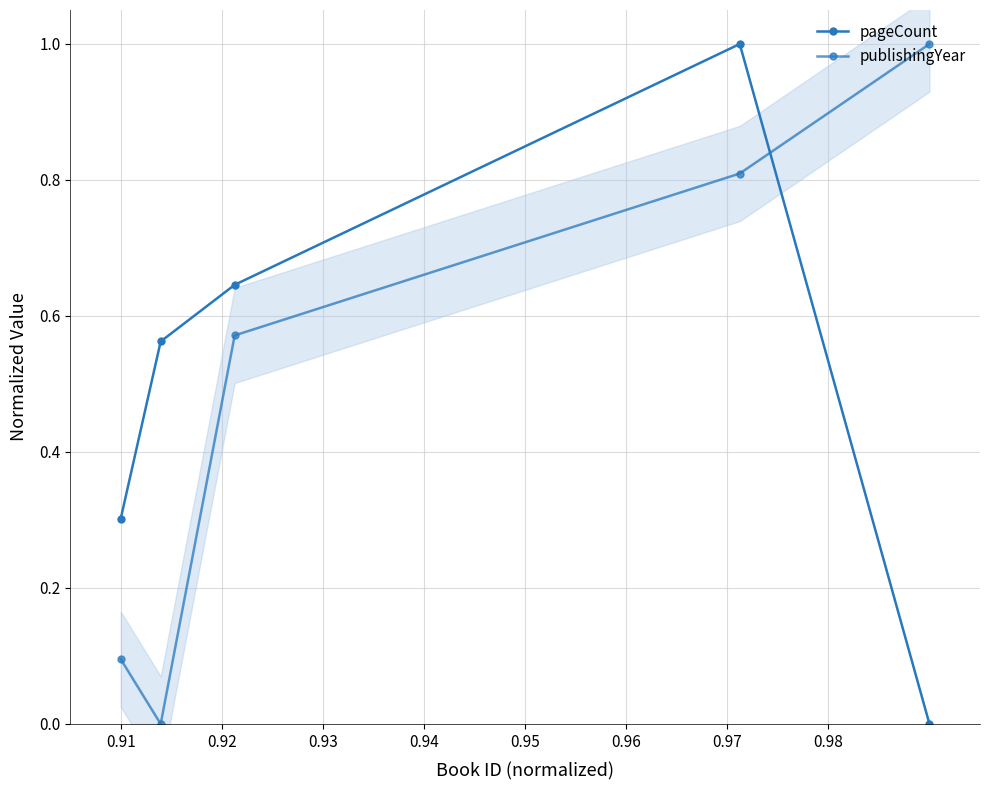

After their last crossing, which series has the higher values: pageCount or publishingYear?

publishingYear